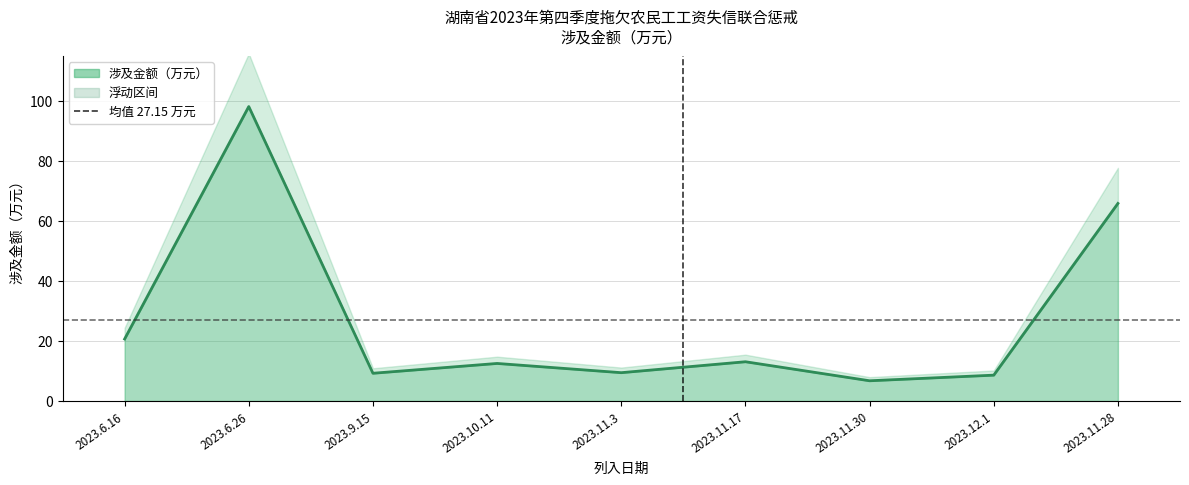

The chart shows a value of 94.7 at 2023.11.28. True or false?

False